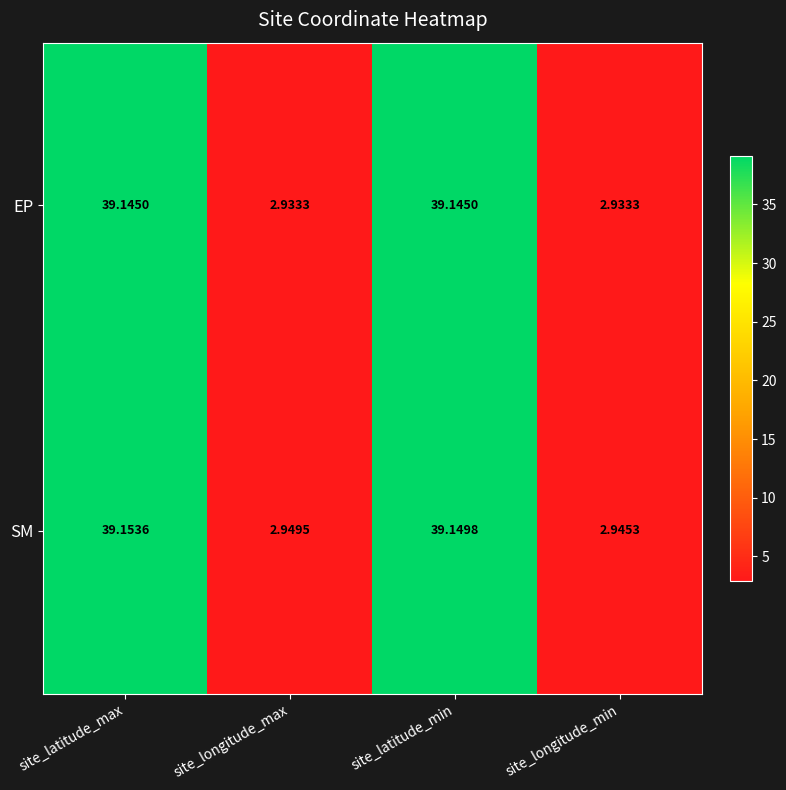

List the series in order of their peak value, highest first.

SM, EP